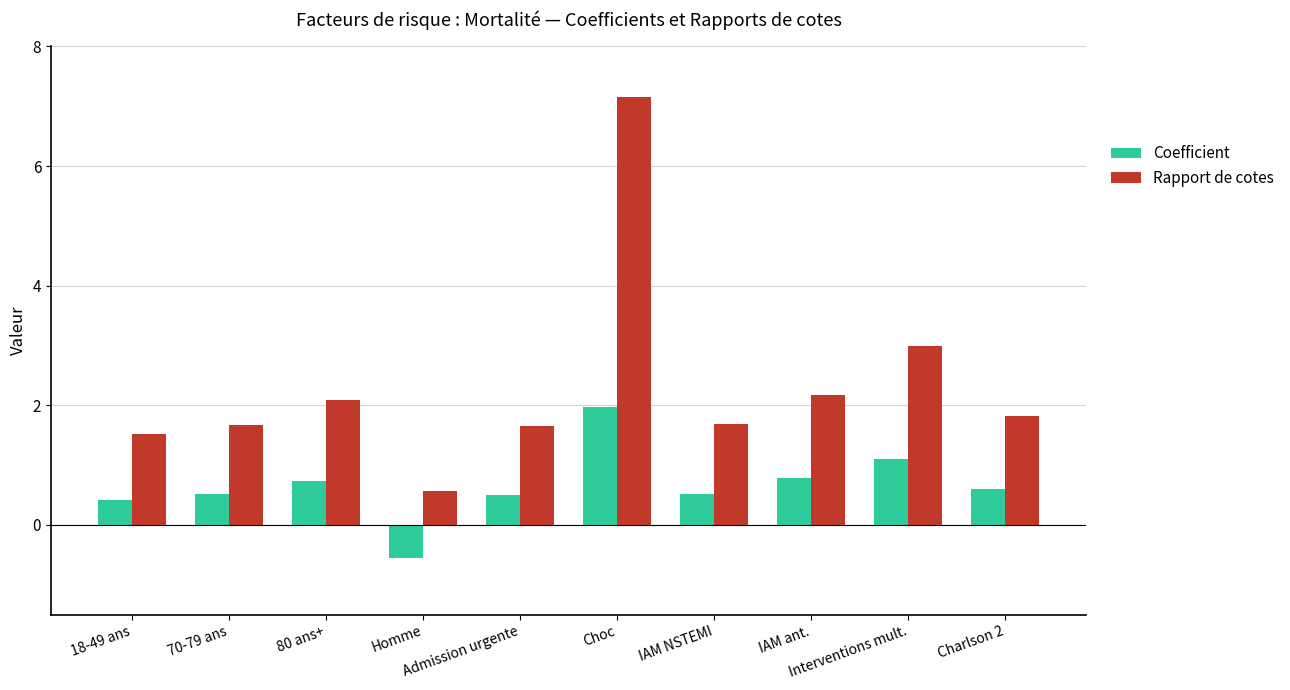

Reading right to left, transcribe all the data shown in this chart.

Coefficient: Charlson 2=0.6	Interventions mult.=1.1	IAM ant.=0.8	IAM NSTEMI=0.5	Choc=2.0	Admission urgente=0.5	Homme=-0.6	80 ans+=0.7	70-79 ans=0.5	18-49 ans=0.4
Rapport de cotes: Charlson 2=1.8	Interventions mult.=3.0	IAM ant.=2.2	IAM NSTEMI=1.7	Choc=7.2	Admission urgente=1.7	Homme=0.6	80 ans+=2.1	70-79 ans=1.7	18-49 ans=1.5